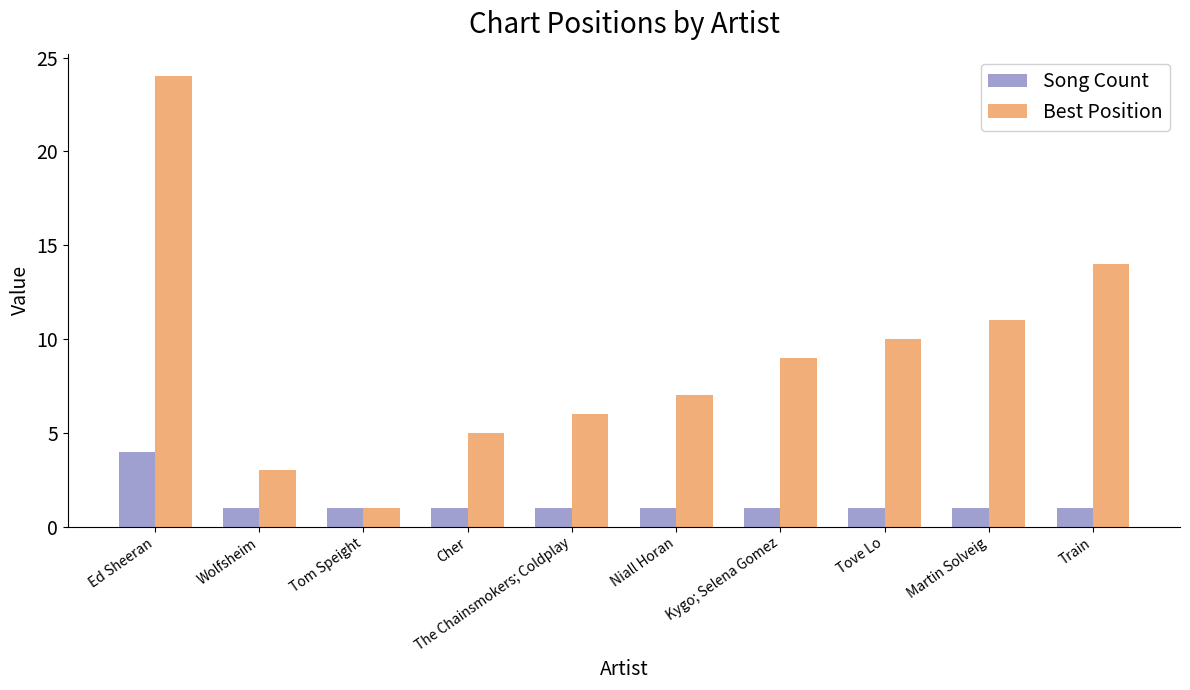

Which series changed the most between Tom Speight and Martin Solveig?

Best Position